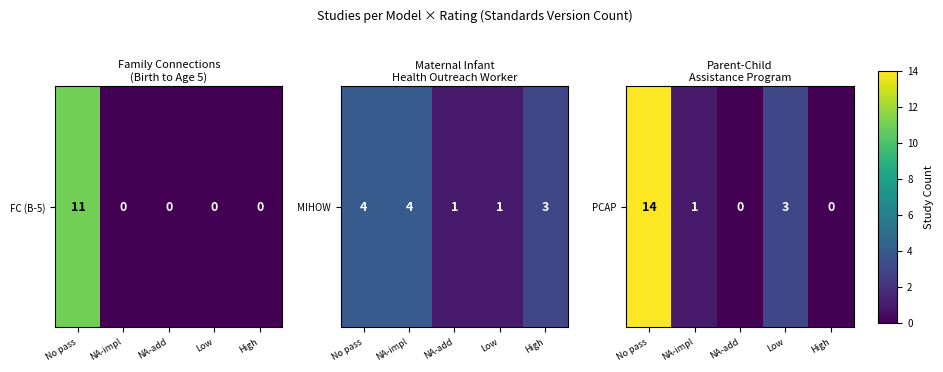

What is the sum of all values?

18